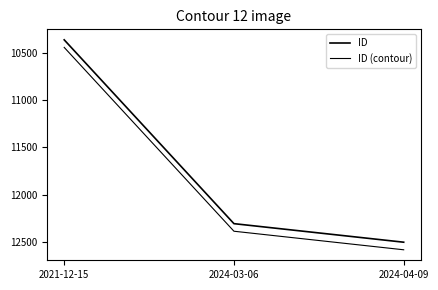

Does the chart display data point markers on the line(s)?

No